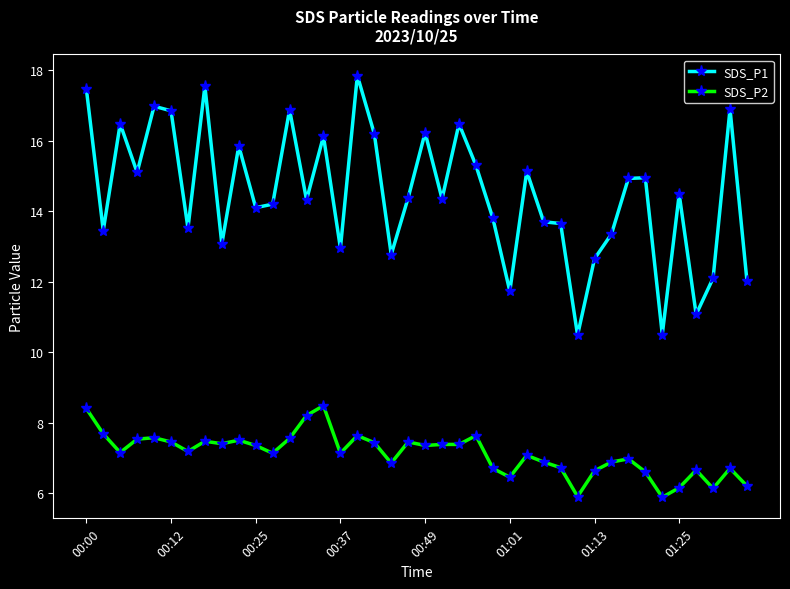

True or false: SDS_P1 and SDS_P2 intersect in this chart.

False